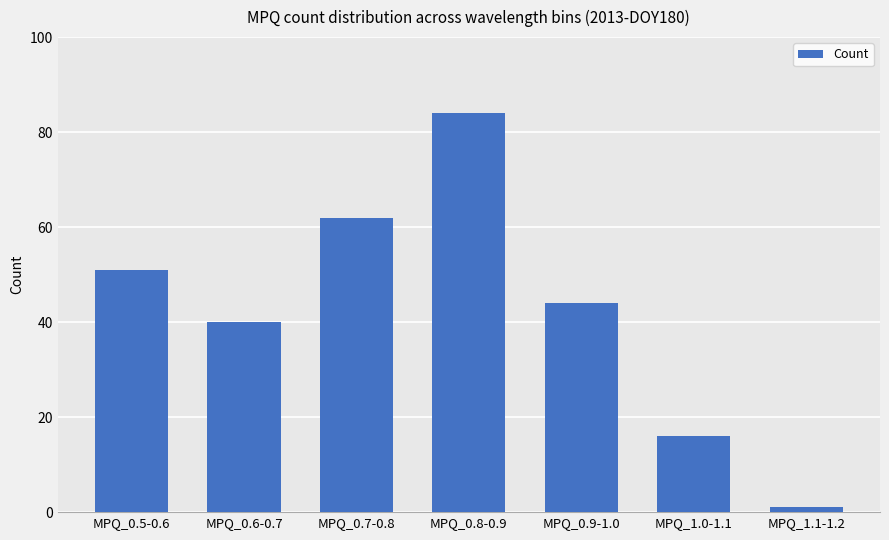

Reading left to right, transcribe all the data shown in this chart.

51	40	62	84	44	16	1